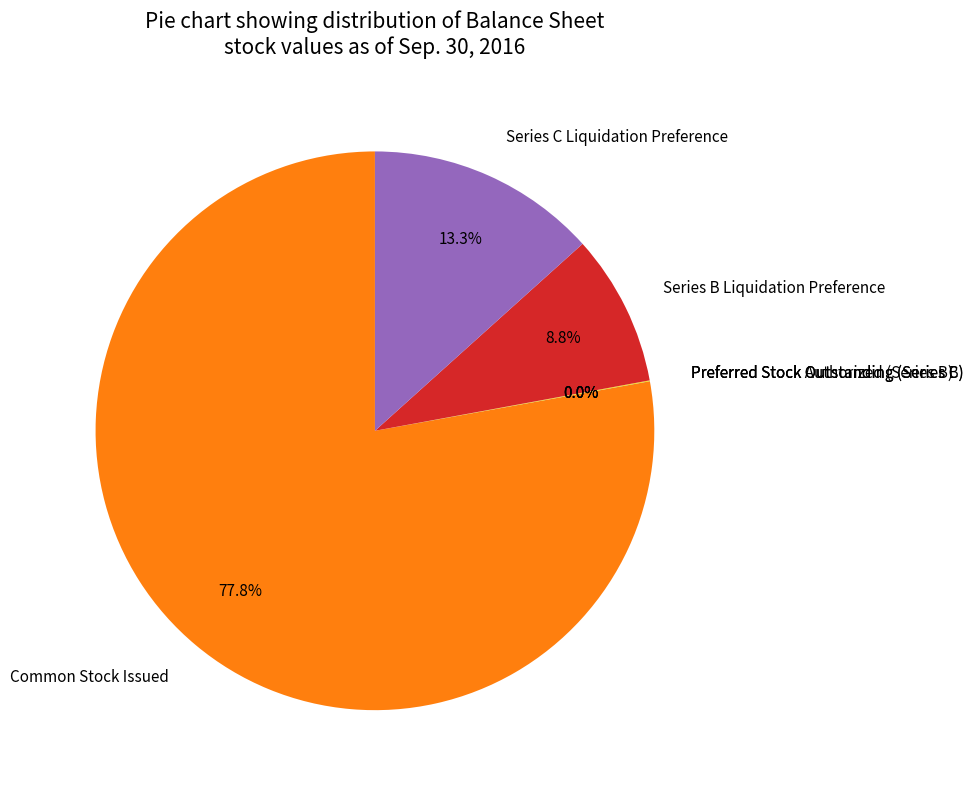

What is the largest slice in the pie chart?

Common Stock Issued